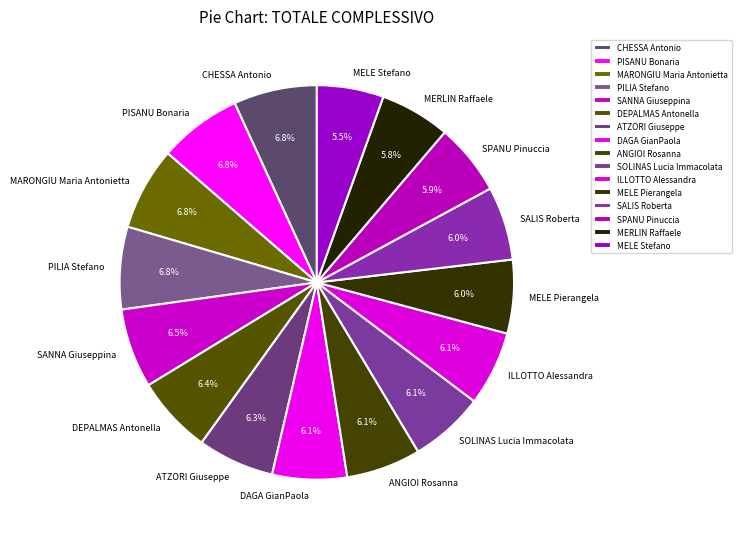

True or false: ILLOTTO Alessandra accounts for 15% of the total.

False